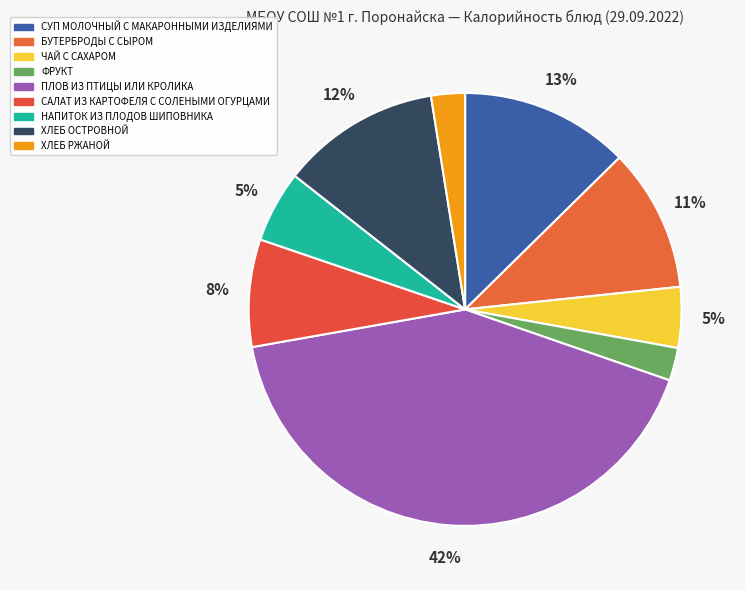

What is the ratio of the value at НАПИТОК ИЗ ПЛОДОВ ШИПОВНИКА to the value at ХЛЕБ ОСТРОВНОЙ?

0.5